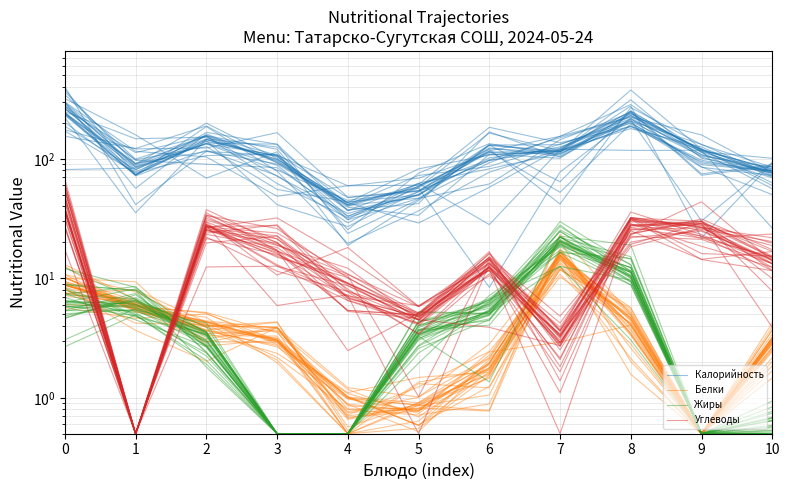

What is the difference between the Белки values at 0 and 3?

6.3